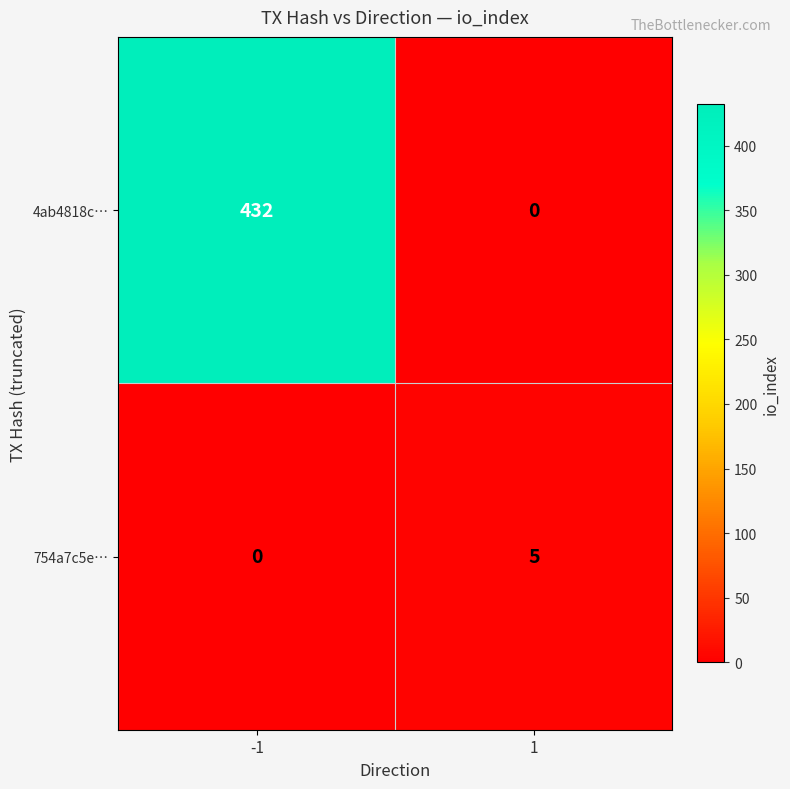

Reading left to right, transcribe all the data shown in this chart.

4ab4818c…: 432	0
754a7c5e…: 0	5